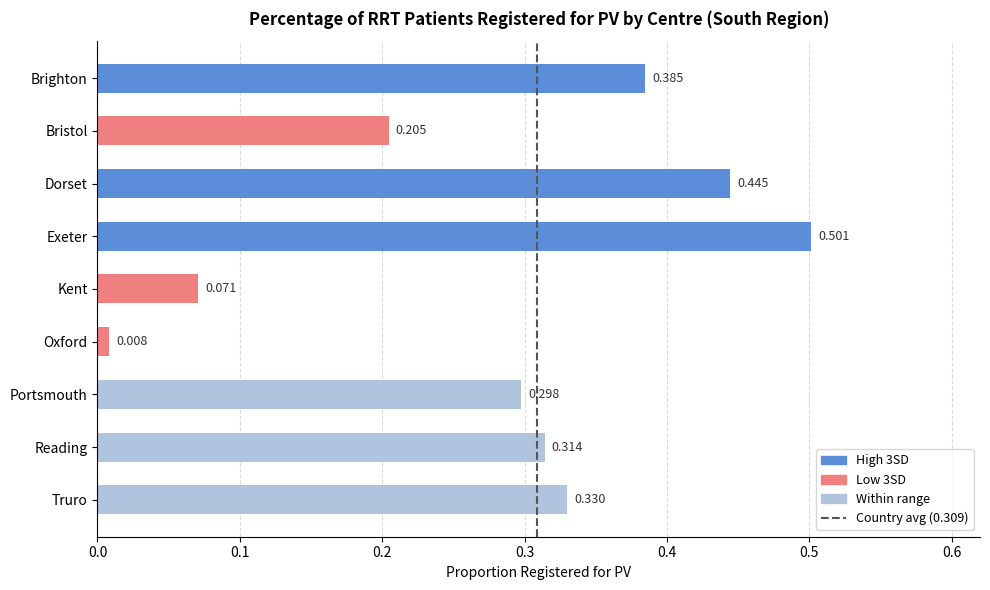

Which label corresponds to the smallest value in the chart?

Oxford